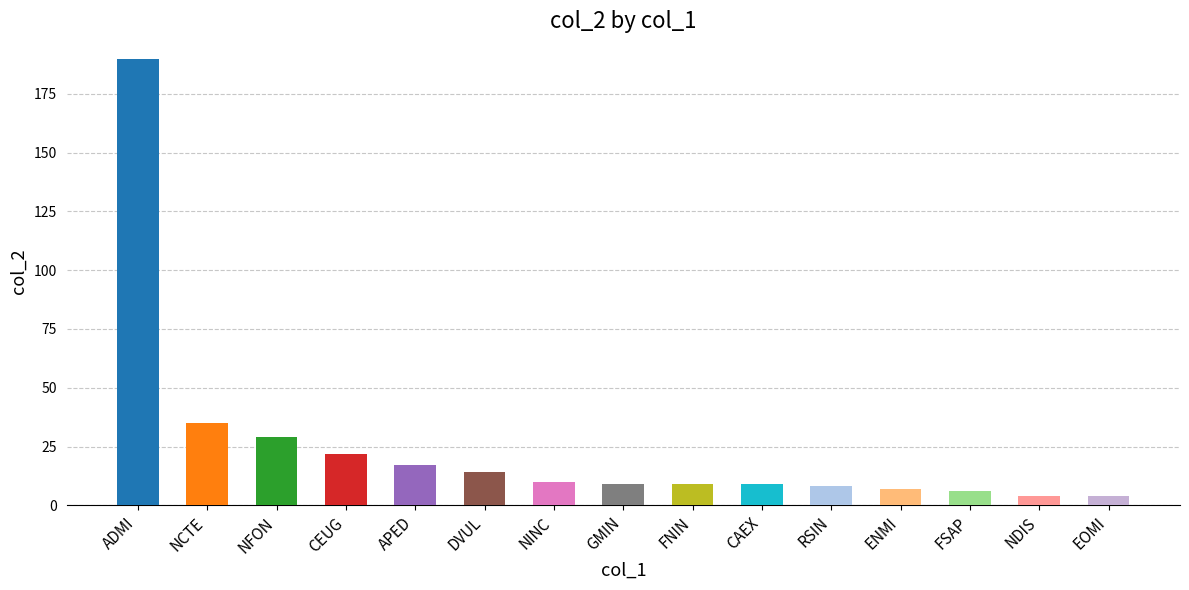

What is the change in value from ADMI to NFON?

-161